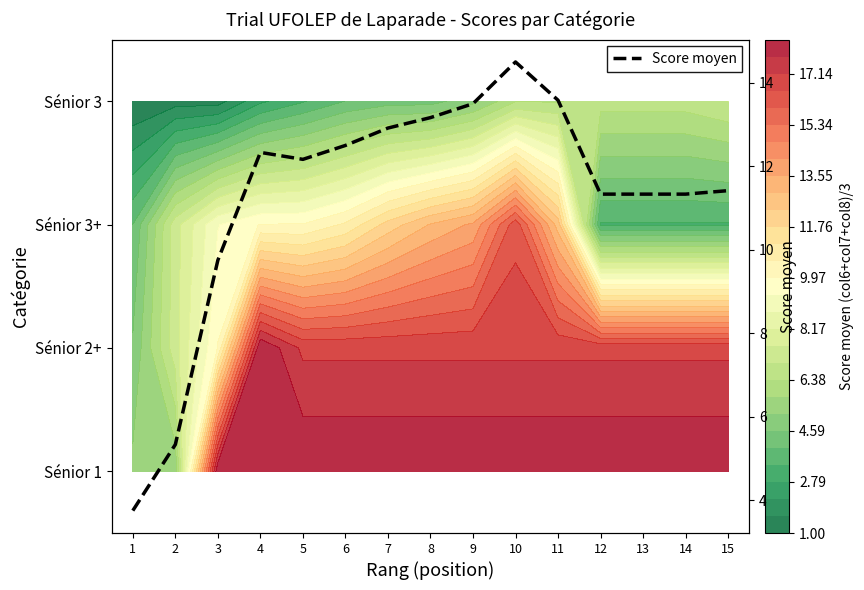

Reading left to right, list all the values displayed in this chart.

3.8	5.3	9.8	12.3	12.2	12.5	12.9	13.2	13.5	14.5	13.6	11.3	11.3	11.3	11.4